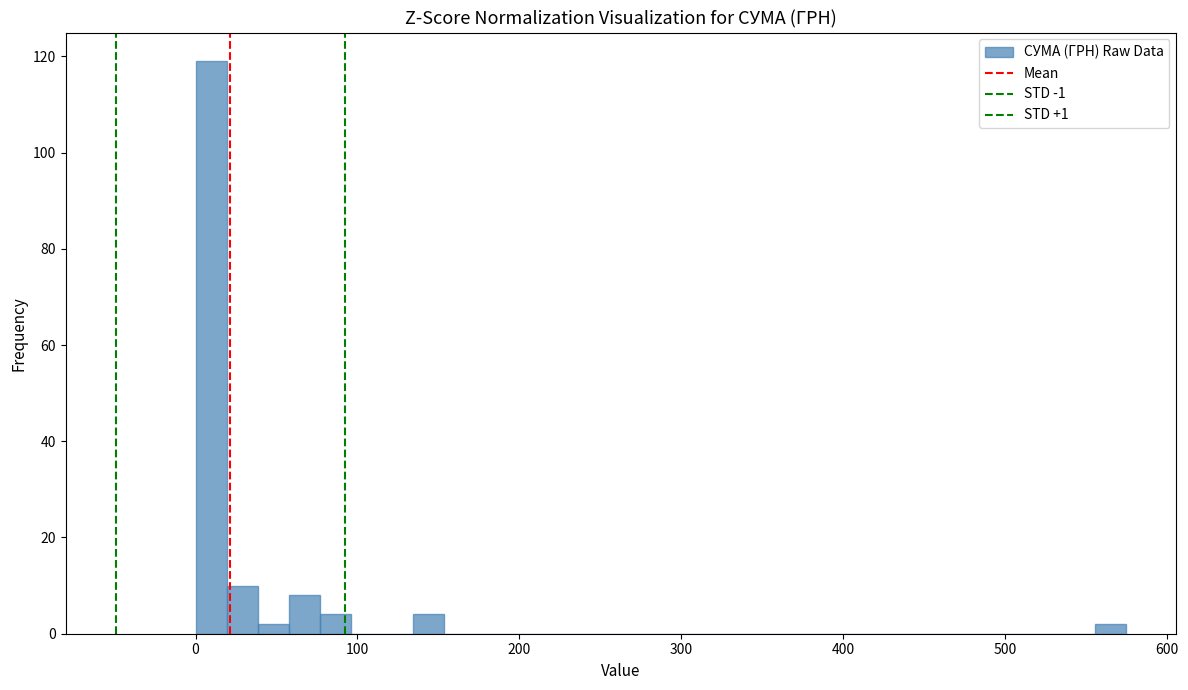

Read against the x-axis, roughly where is the centre of the tallest bar?

10